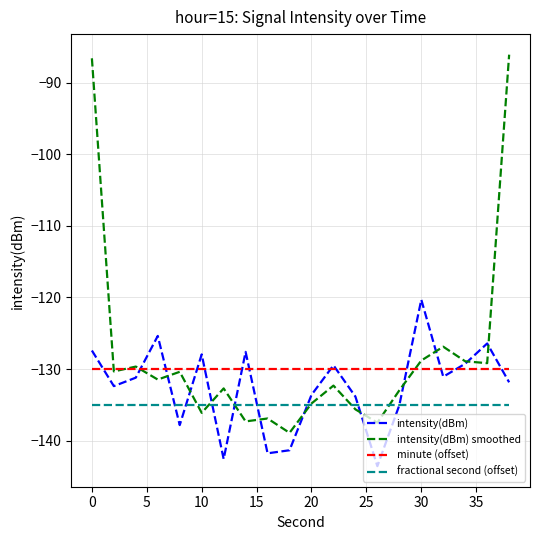

List the series in order of their overall mean, highest first.

intensity(dBm) smoothed, minute (offset), intensity(dBm), fractional second (offset)